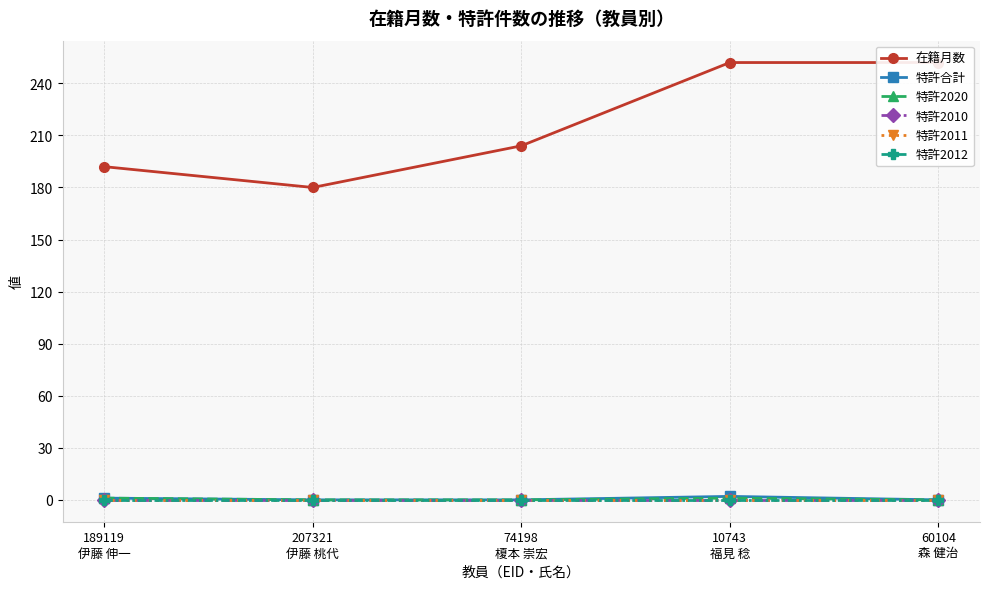

At how many categories does at least one series exceed 103?

5